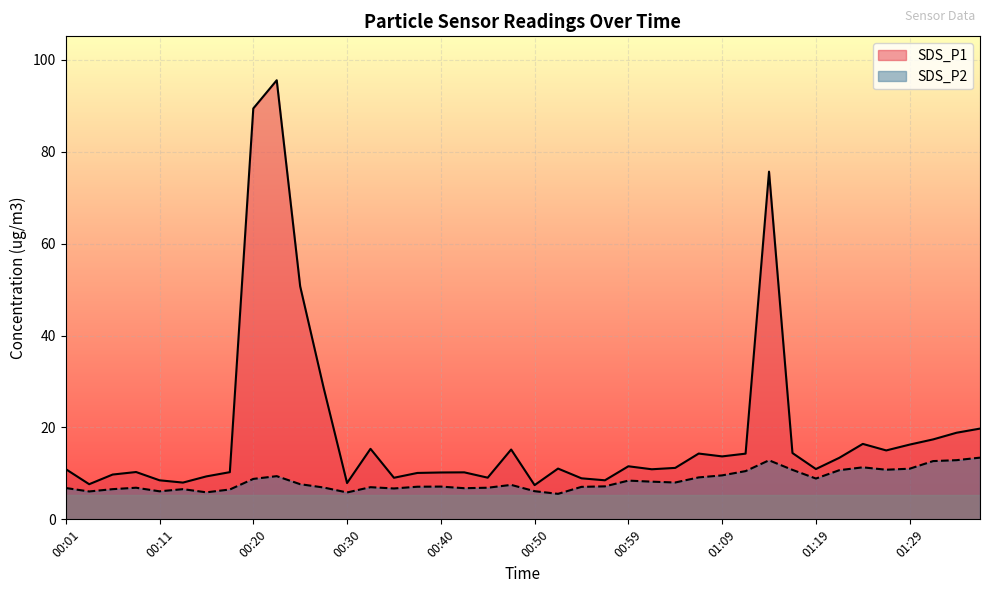

How many data points in SDS_P2 are less than 7?

15